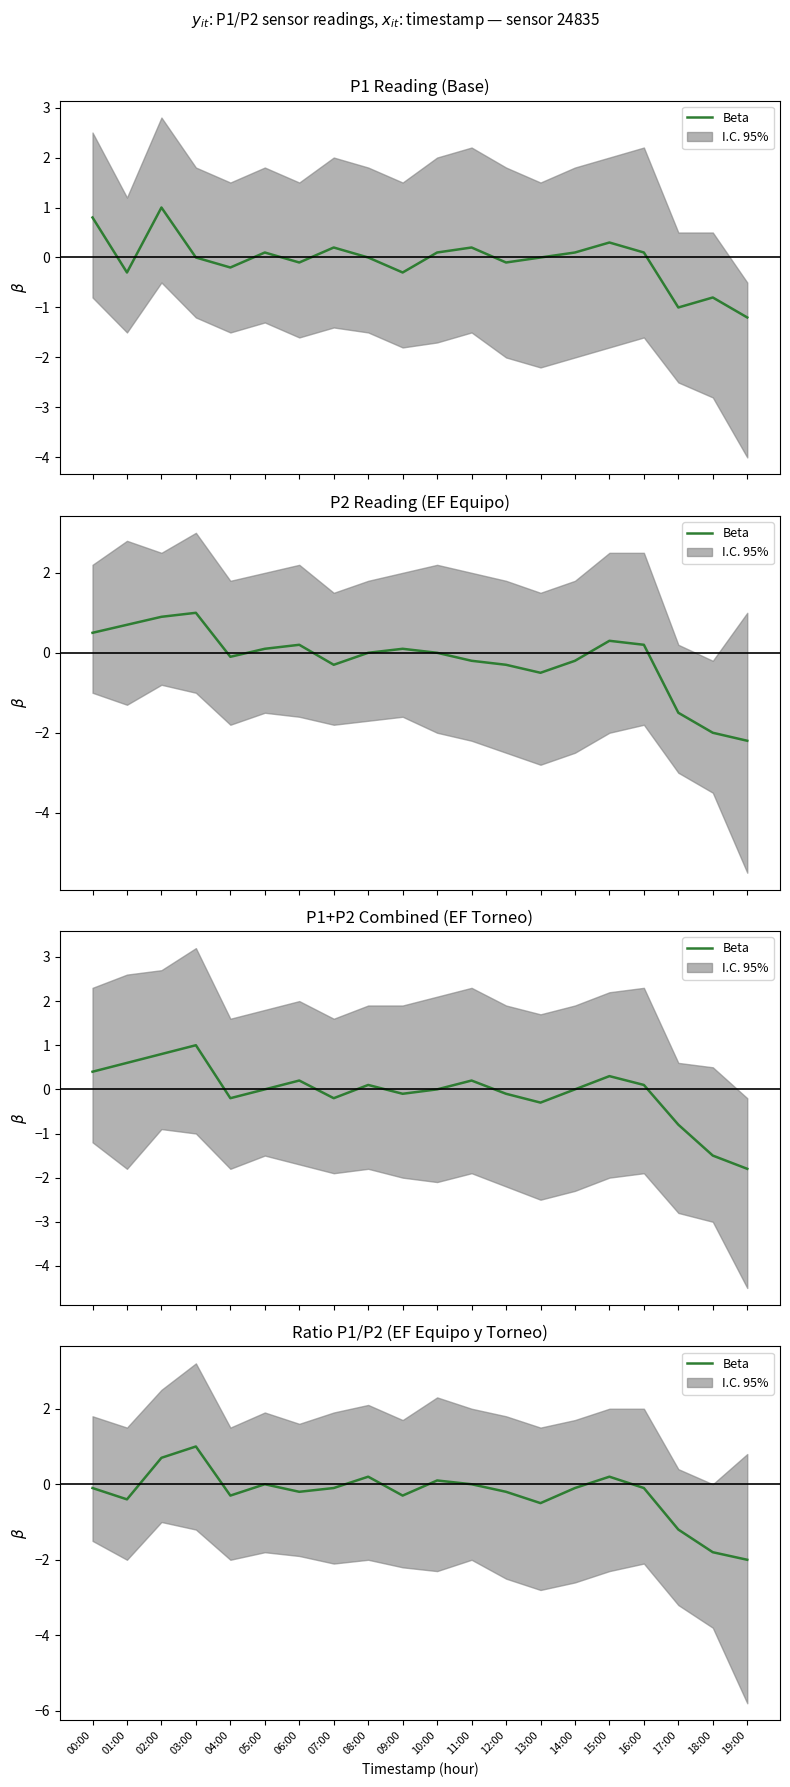

What is the label of the 18th point from the left?

17:00